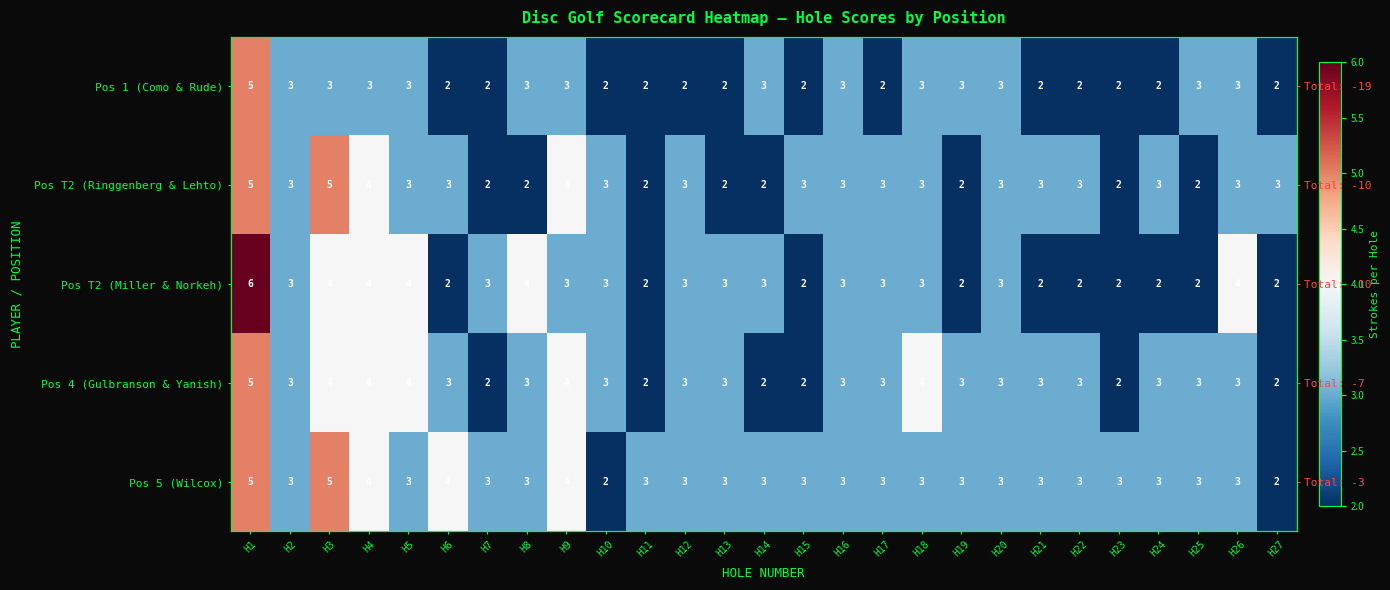

Where does the Pos 5 (Wilcox) series first go above 3?

H1